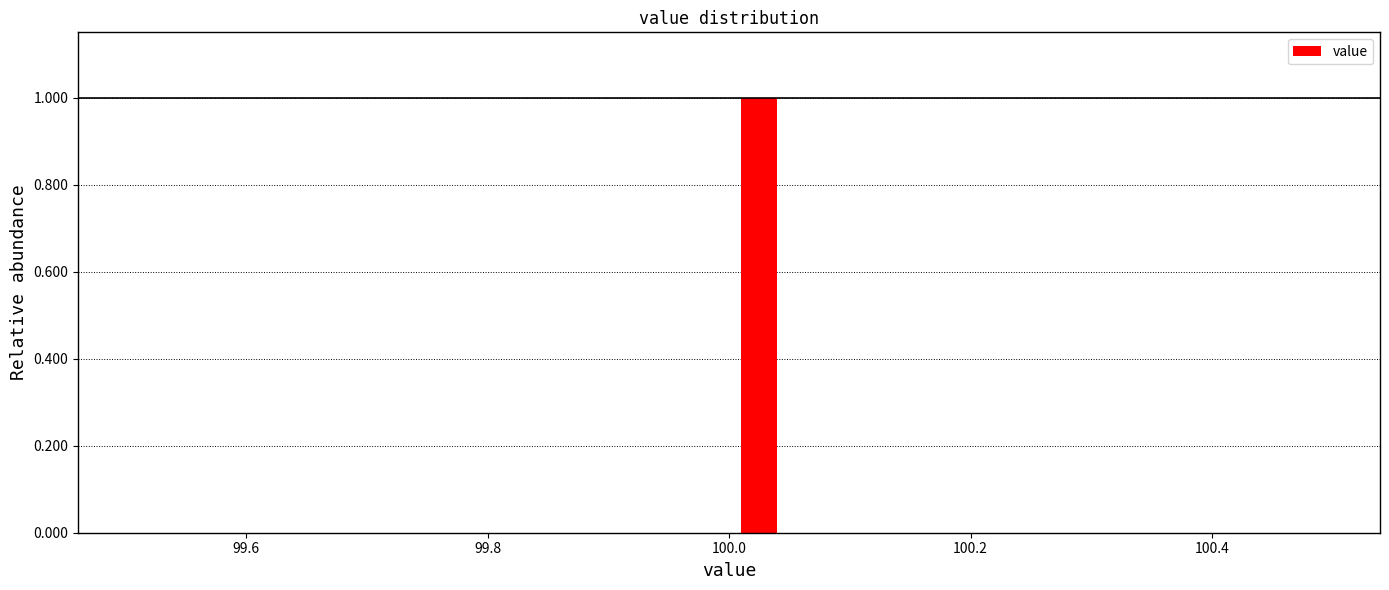

Around what value on the x-axis is the tallest bar? Give the approximate position of its centre, as read against the axis.

100.02